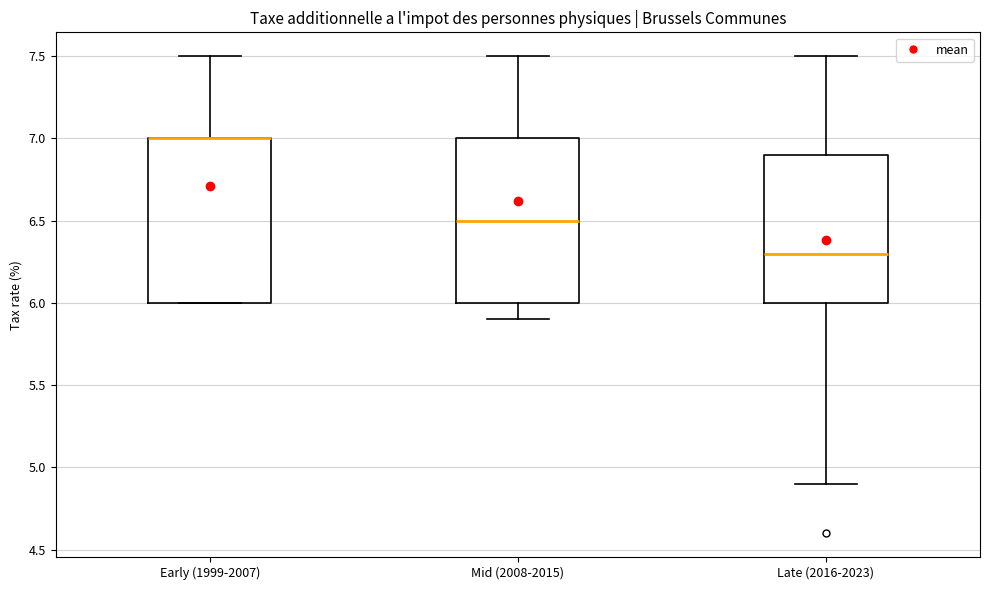

Reading left to right, read every box against the y-axis: the position of its median line, the range the box covers, and the ends of its whiskers. The values are not printed on the chart, so give them approximately, as read against the axis.

Early (1999-2007): median 7.0 (drawn on the box's upper edge), box 6.0 to 7.0, whiskers 6.0 to 7.5
Mid (2008-2015): median 6.5, box 6.0 to 7.0, whiskers 5.9 to 7.5
Late (2016-2023): median 6.3, box 6.0 to 6.9, whiskers 4.9 to 7.5